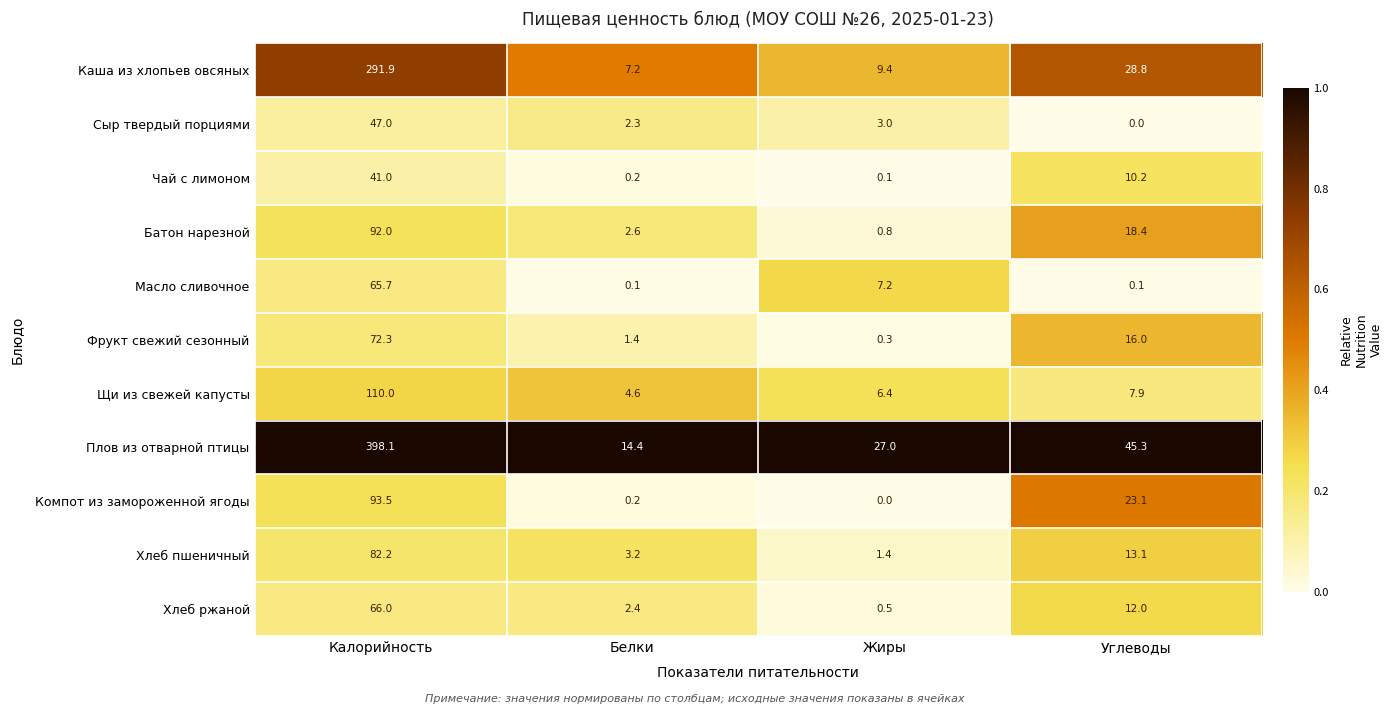

What value does the Хлеб пшеничный series have at Калорийность?

82.2